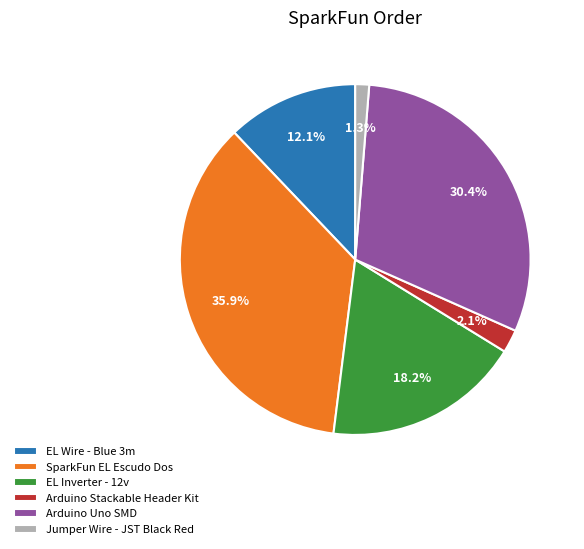

Which has a higher value, SparkFun EL Escudo Dos or Arduino Stackable Header Kit?

SparkFun EL Escudo Dos